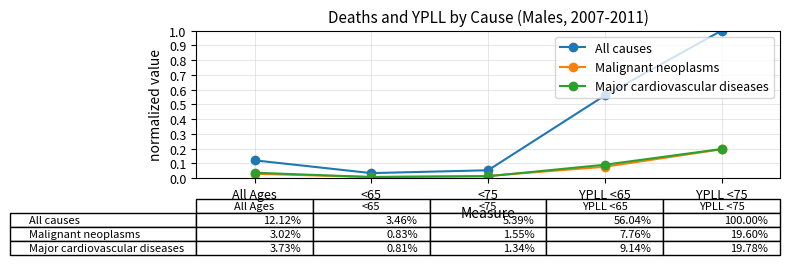

What position from the left is <65?

2